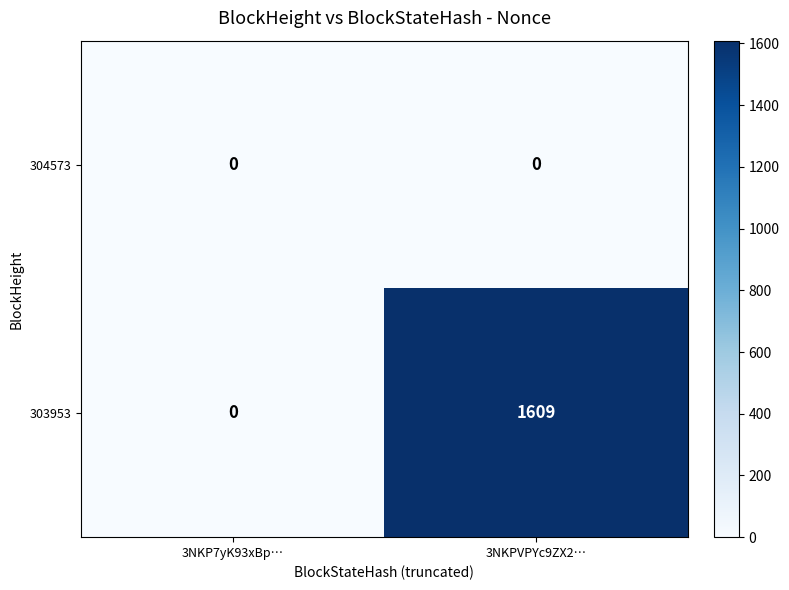

Reading right to left, what are all the values shown in this chart?

304573: 0	0
303953: 1609	0